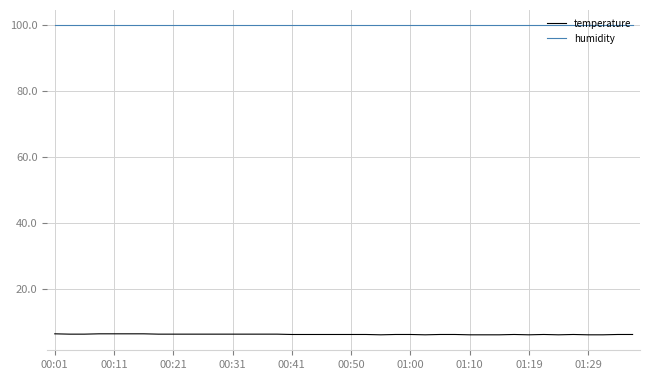

Which series has the largest total across all categories?

humidity